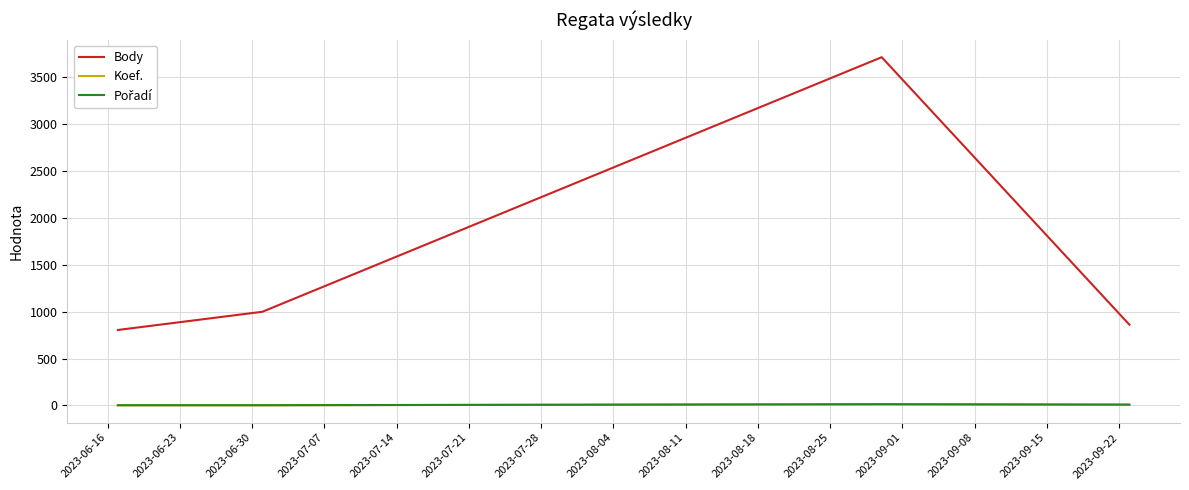

What is the average value of the Koef. series?

5